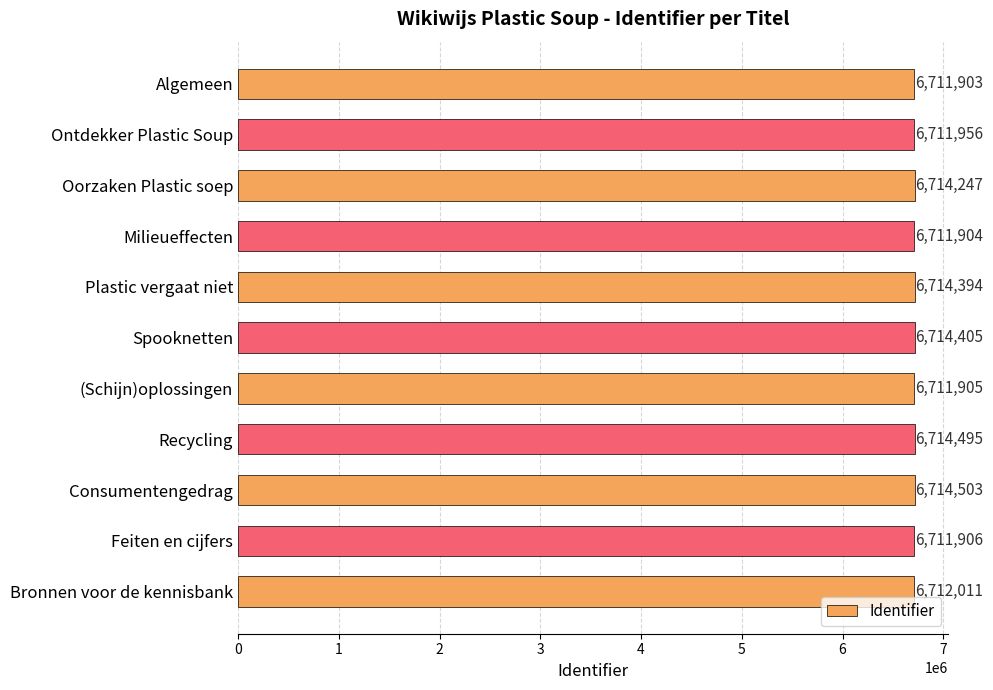

How many series are shown in this chart?

1